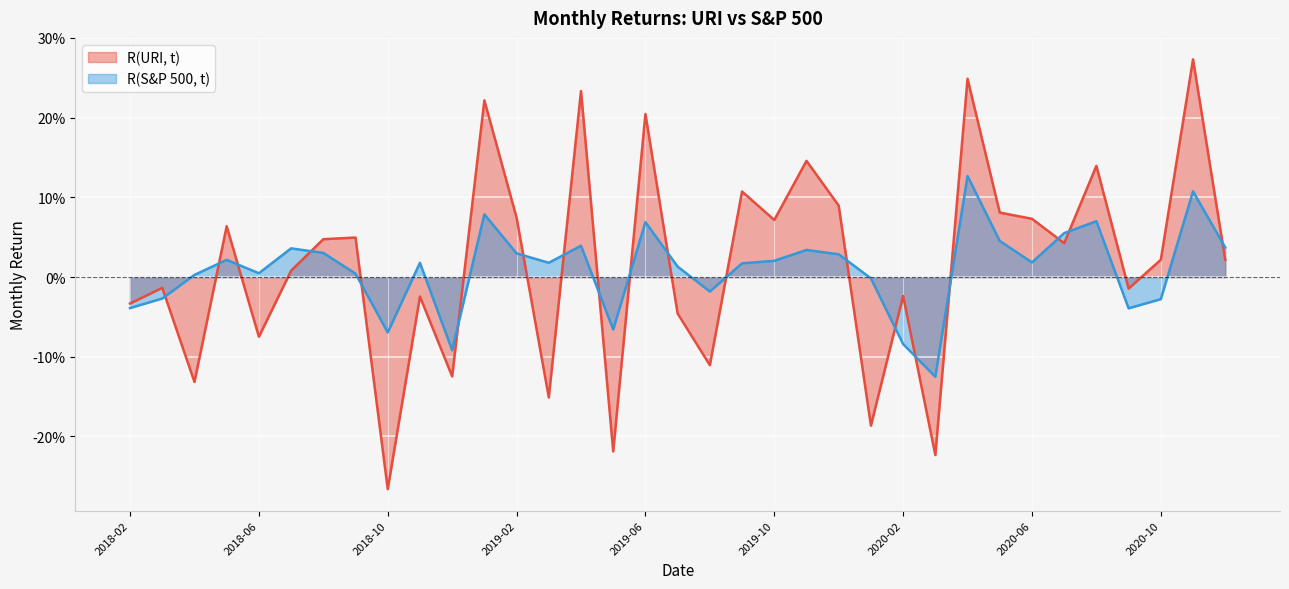

Which has a higher value, 2018-03 or 2018-04?

2018-03